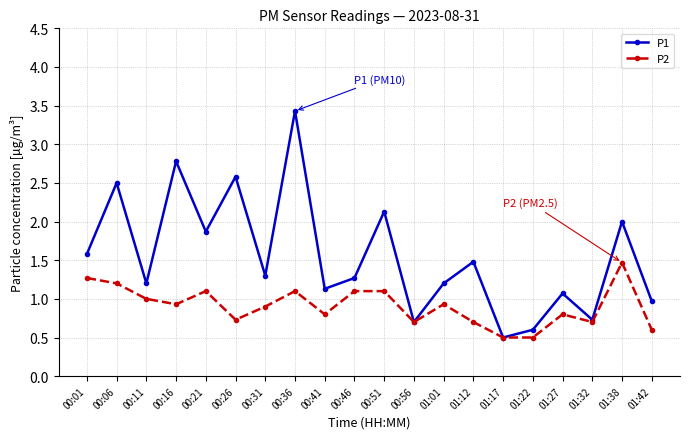

What are all the series names shown in the legend?

P1, P2